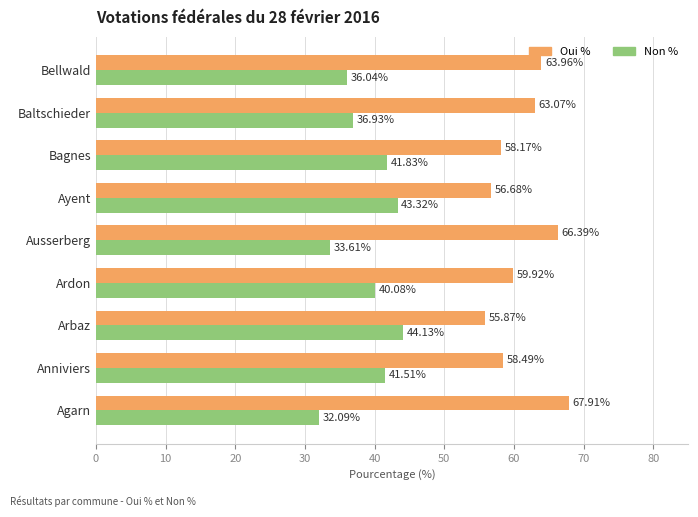

What is the spread (max minus min) of values at Bagnes?

16.3